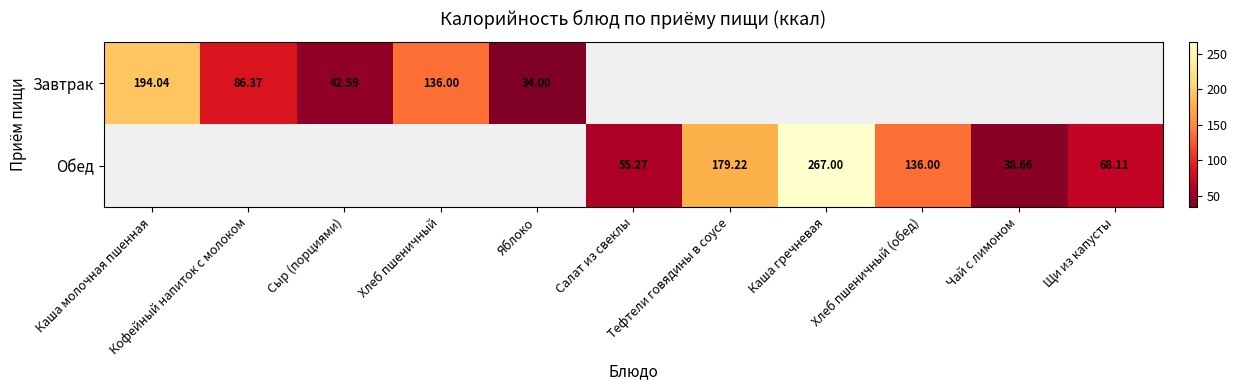

How many data points does each series have?

11